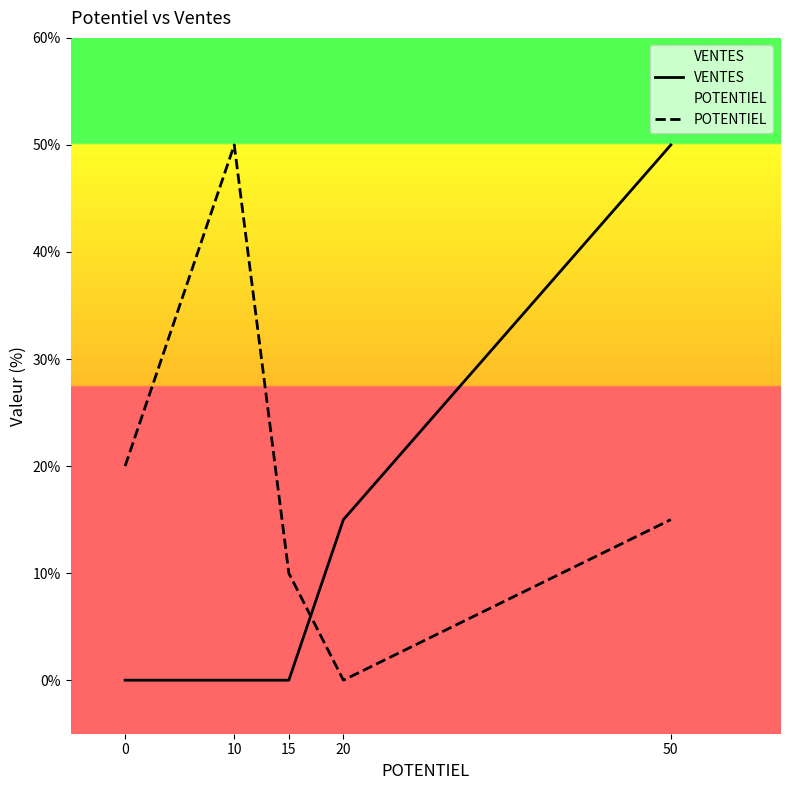

What is the total value across all series at 10?

50